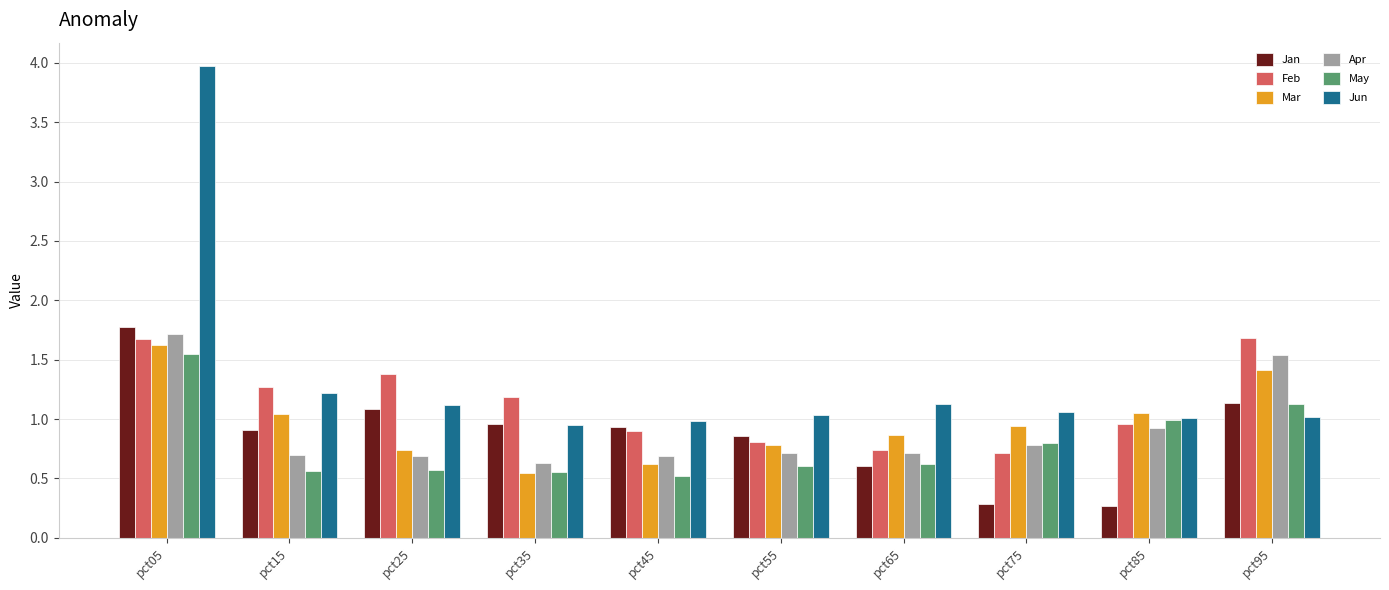

What is the sum of the Jun values at pct45 and pct25?

2.1